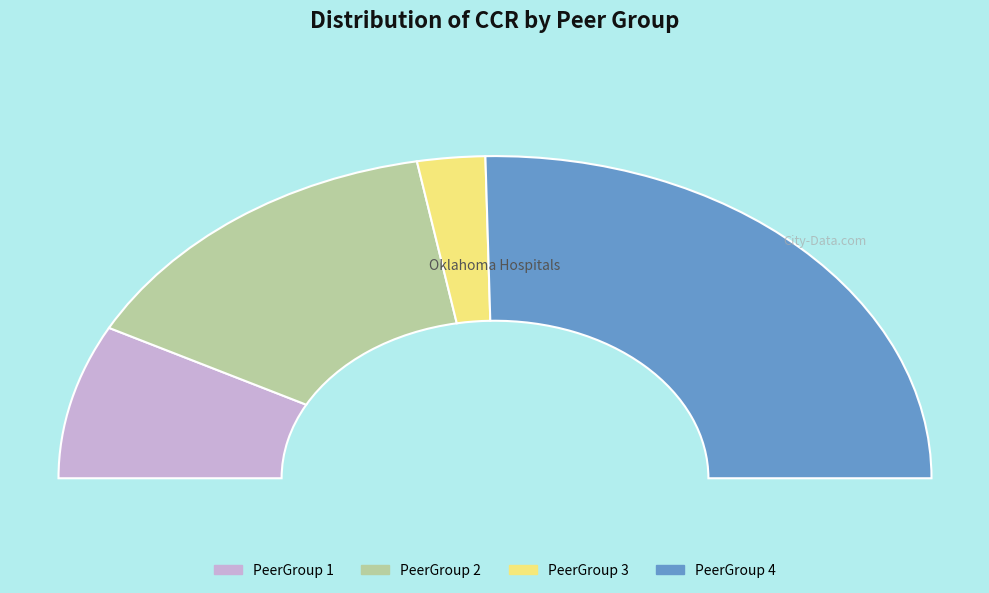

What is the change in value from PeerGroup 2 to PeerGroup 3?

-1.7